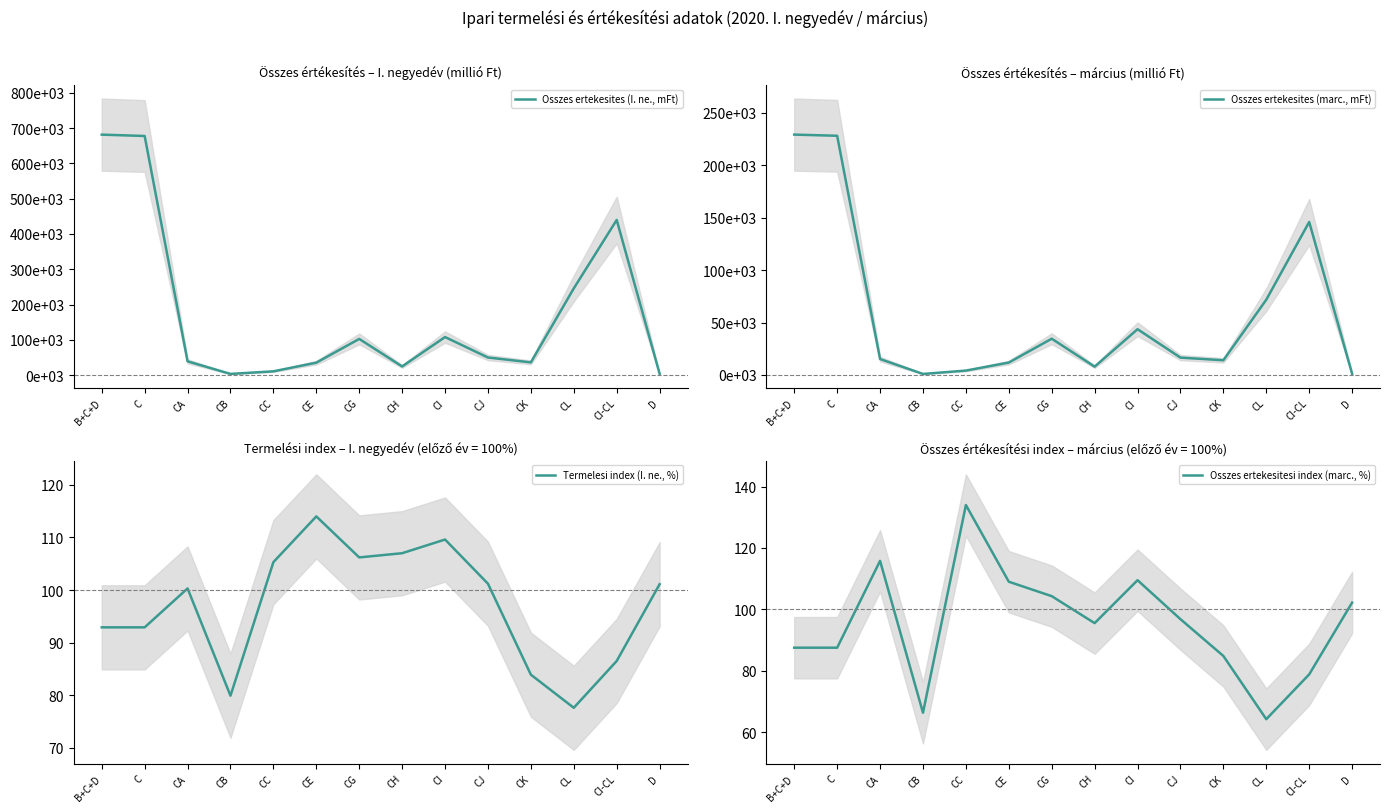

Where do Termelesi index (I. ne., %) and Osszes ertekesitesi index (marc., %) first cross each other?

C and CA